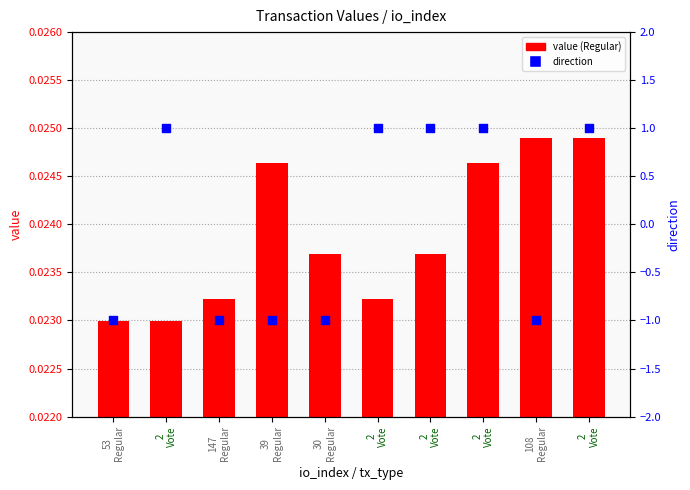

What is the change in value from 2
Vote to 108
Regular?

-2